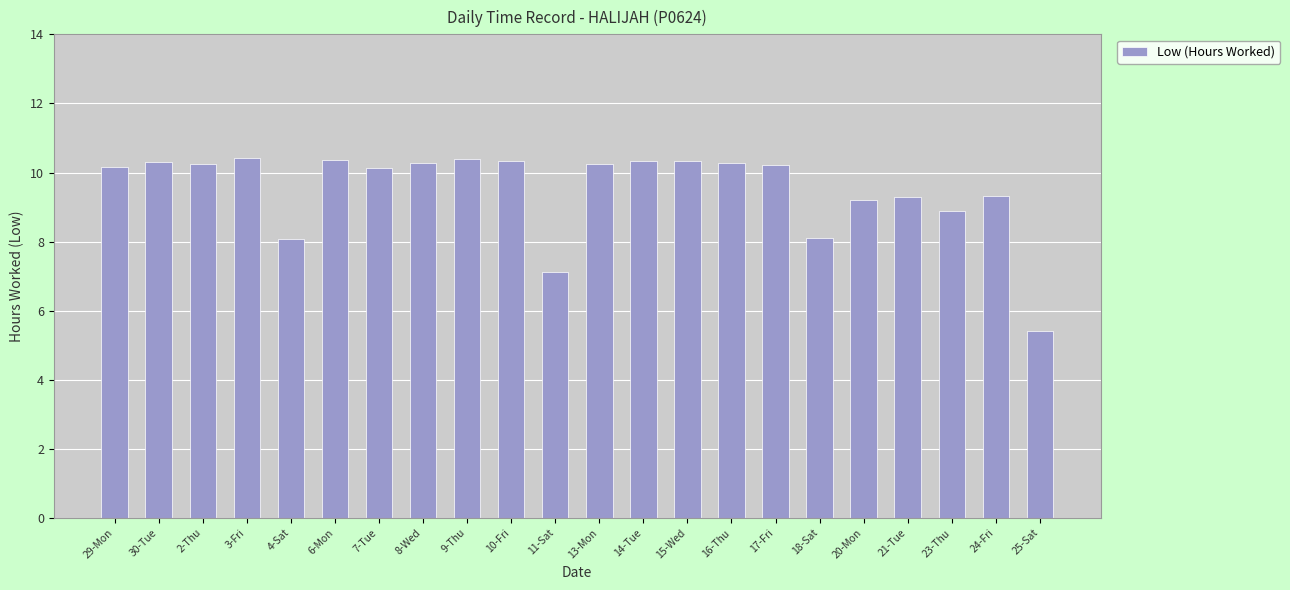

What is the label of the 5th bar from the right?

20-Mon